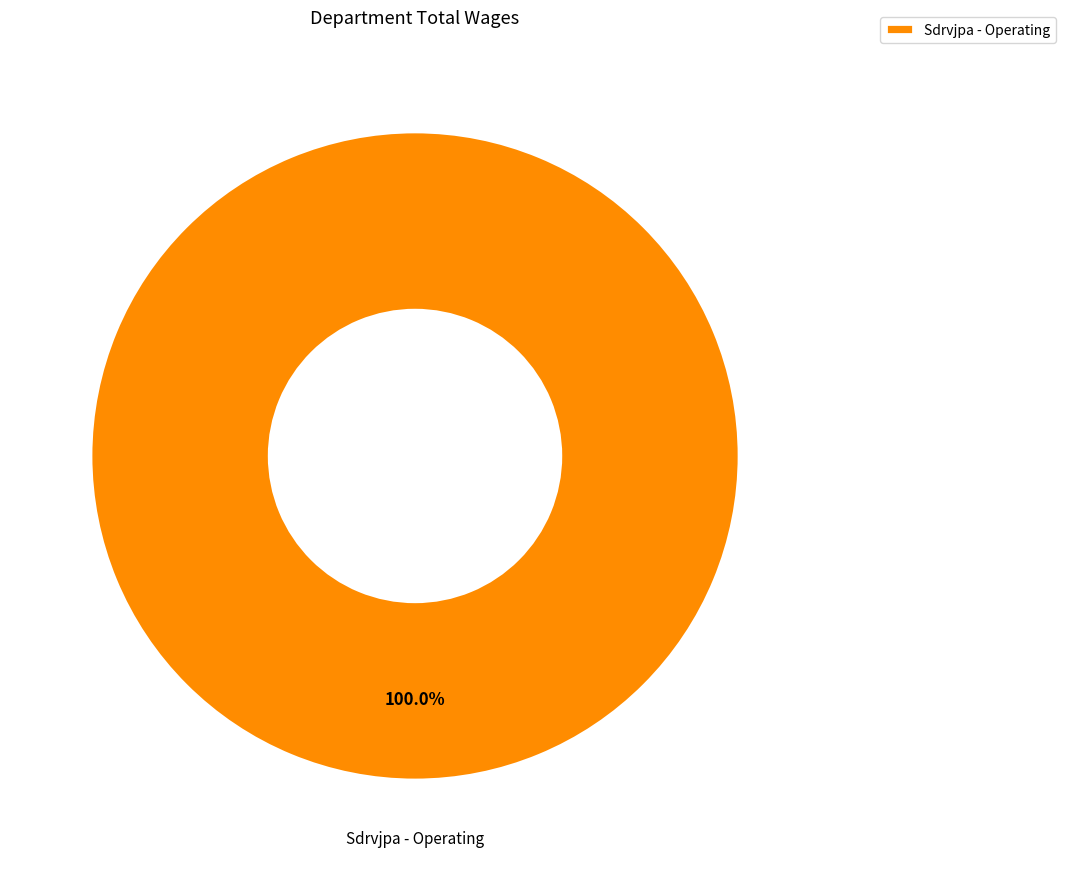

How many slices are in this pie chart?

1